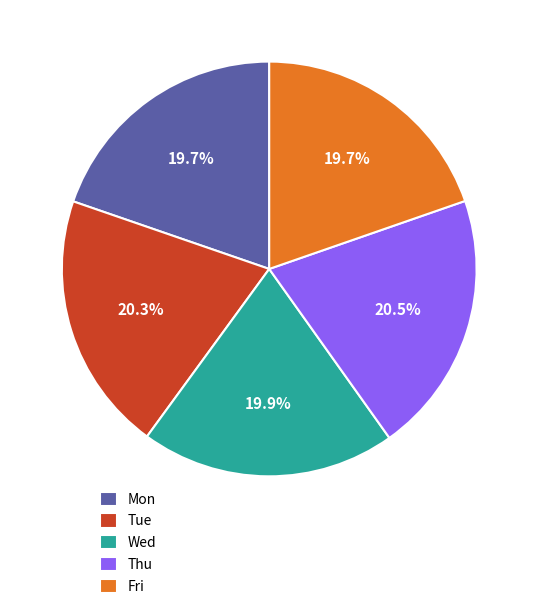

Approximately how many times larger is the value at Tue compared to Wed?

1.0